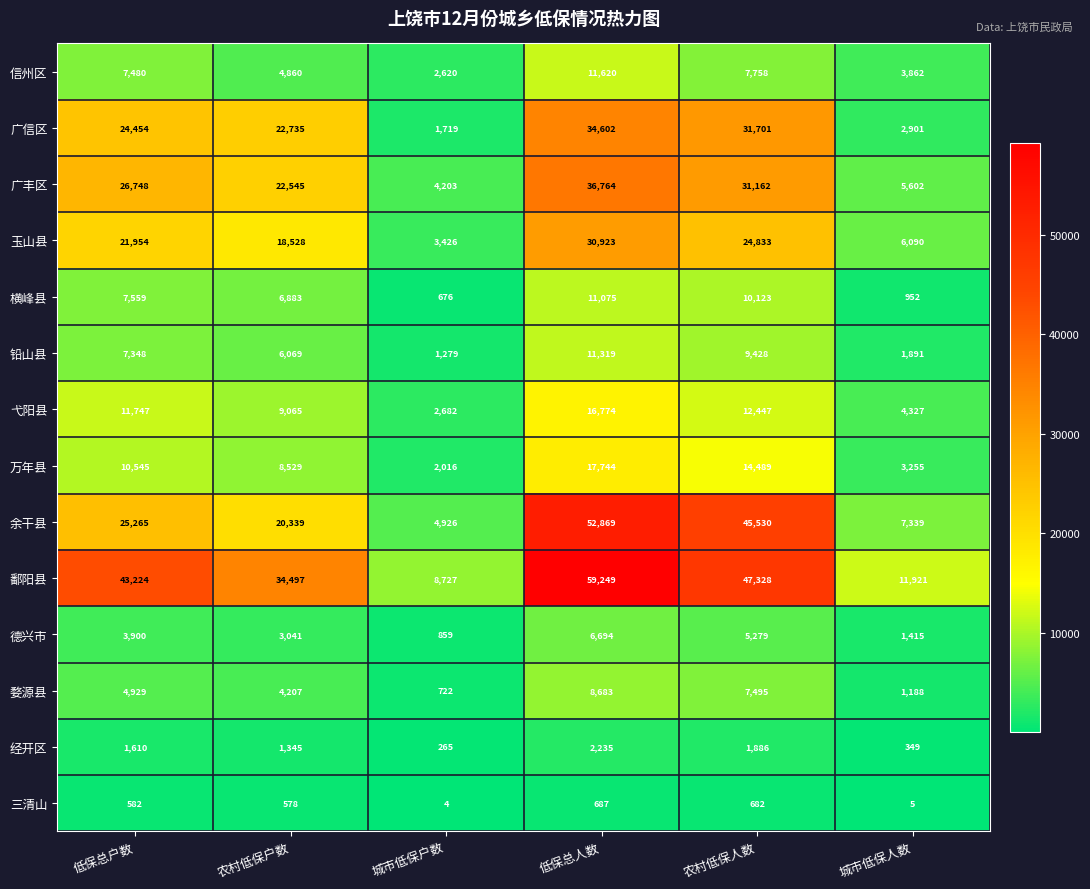

How many data points does each series have?

6